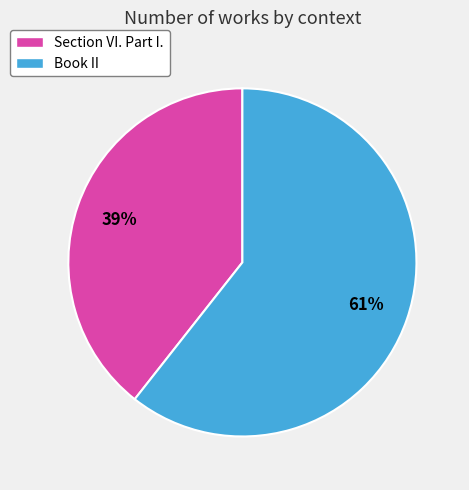

Do Section VI. Part I. and Book II together represent more than half of the pie?

Yes